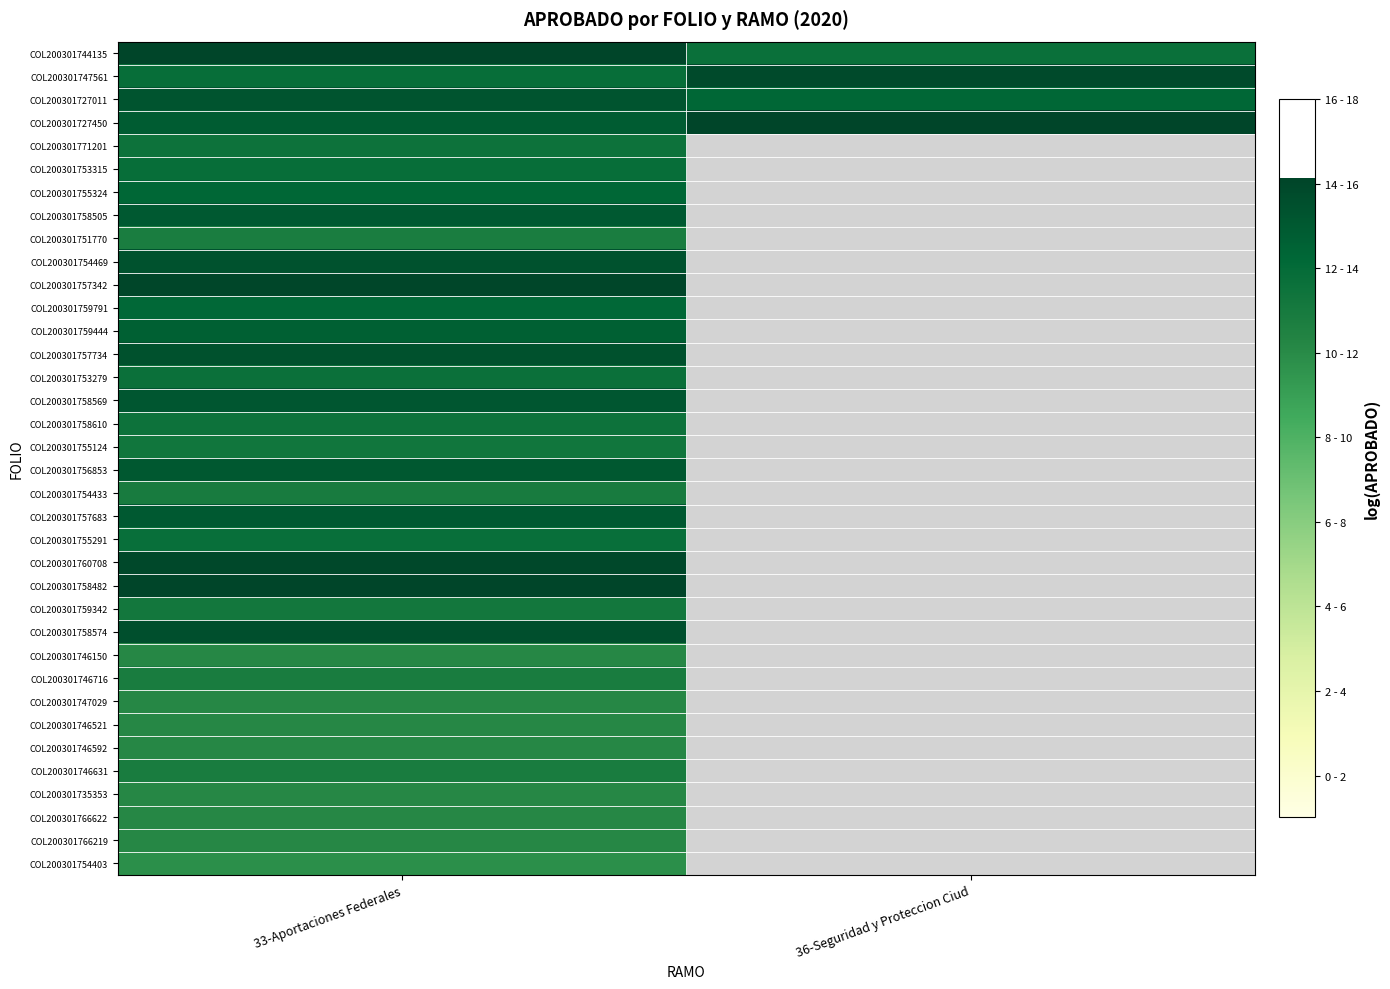

Rank the series at 33-Aportaciones Federales from lowest to highest value.

COL200301754403, COL200301746150, COL200301747029, COL200301746521, COL200301746592, COL200301735353, COL200301766622, COL200301766219, COL200301751770, COL200301746716, COL200301746631, COL200301754433, COL200301759342, COL200301755124, COL200301758610, COL200301771201, COL200301753279, COL200301755291, COL200301747561, COL200301753315, COL200301759791, COL200301755324, COL200301759444, COL200301727450, COL200301757683, COL200301758505, COL200301756853, COL200301758569, COL200301727011, COL200301754469, COL200301757734, COL200301758574, COL200301760708, COL200301757342, COL200301758482, COL200301744135